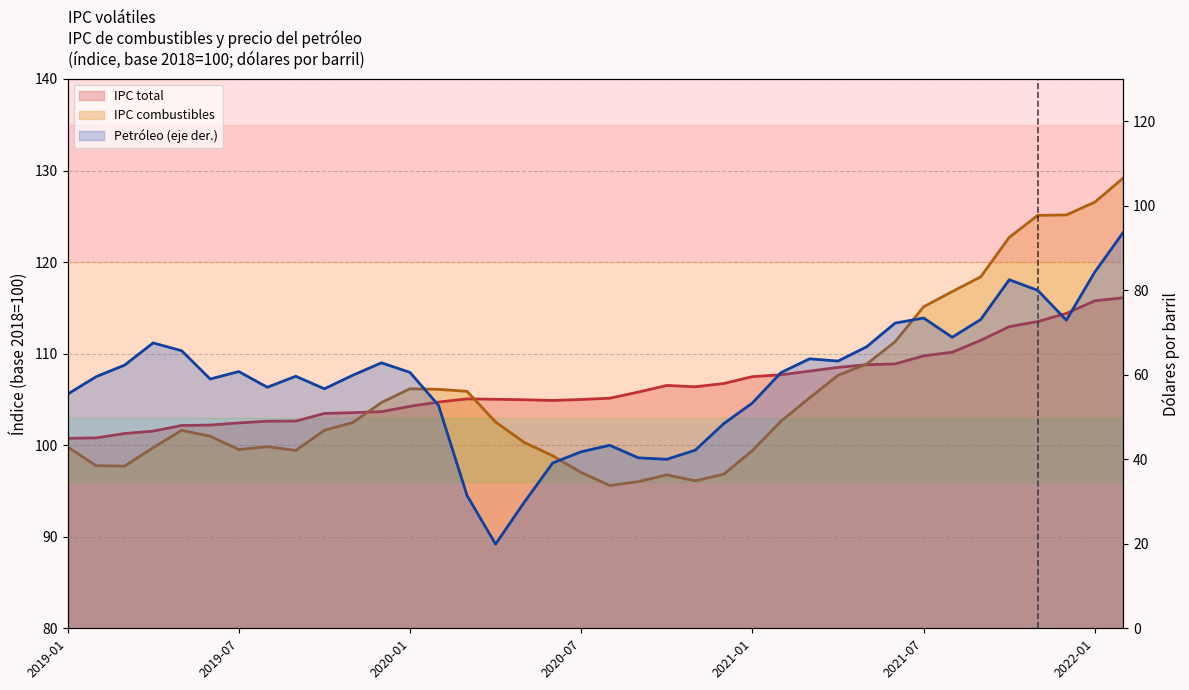

True or false: IPC total and Petróleo (eje der.) intersect in this chart.

False